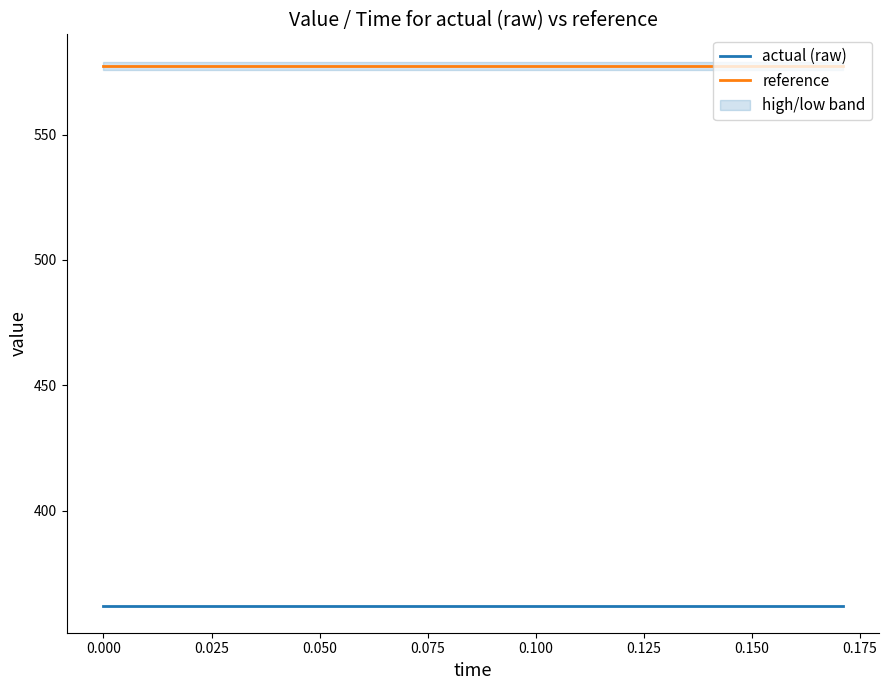

How many lines are shown in the chart?

2